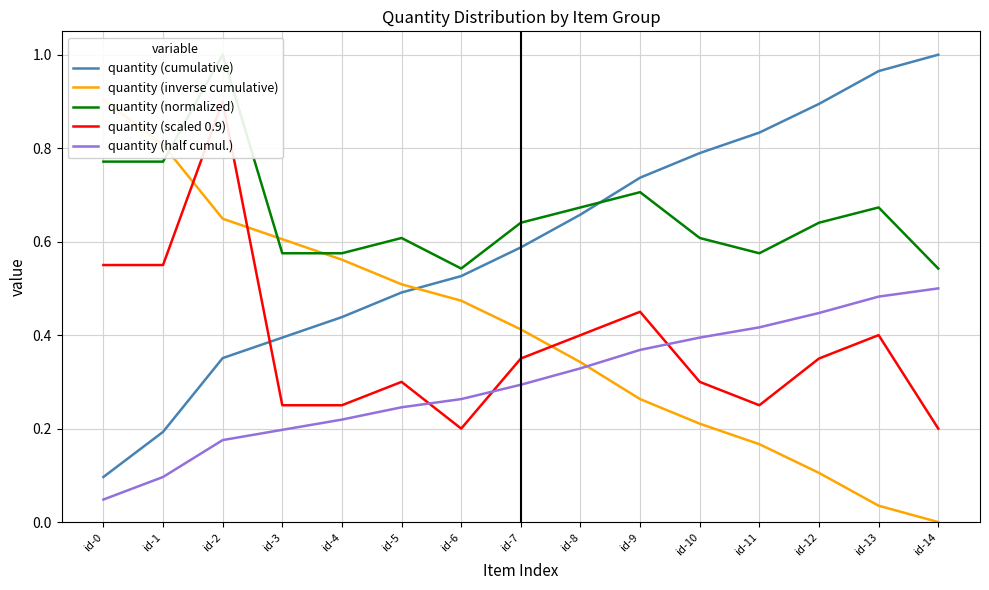

In quantity (scaled 0.9), how many points are lower than both neighbors (excluding endpoints)?

2